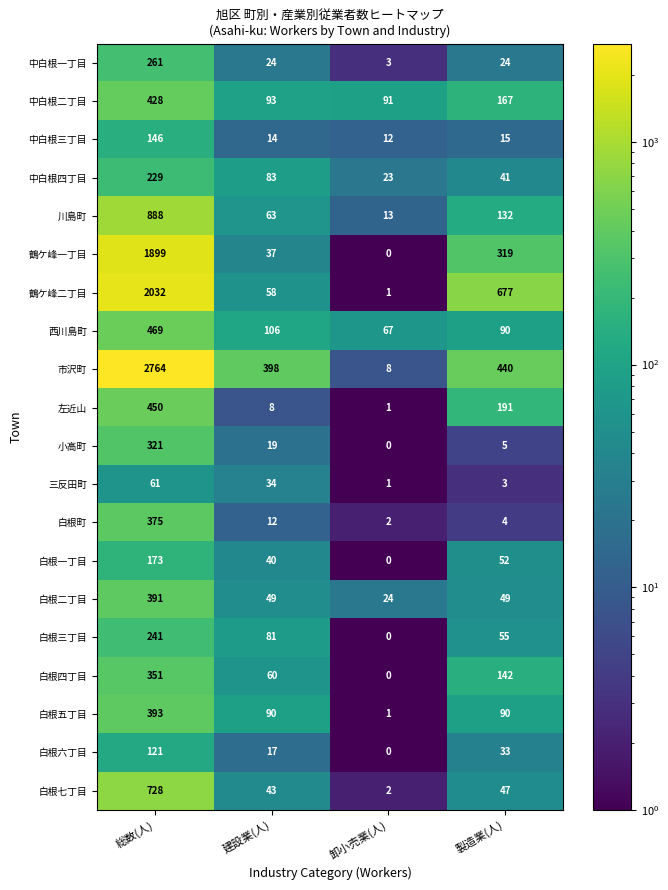

The value of 白根四丁目 at 建設業(人) is 35. True or false?

False